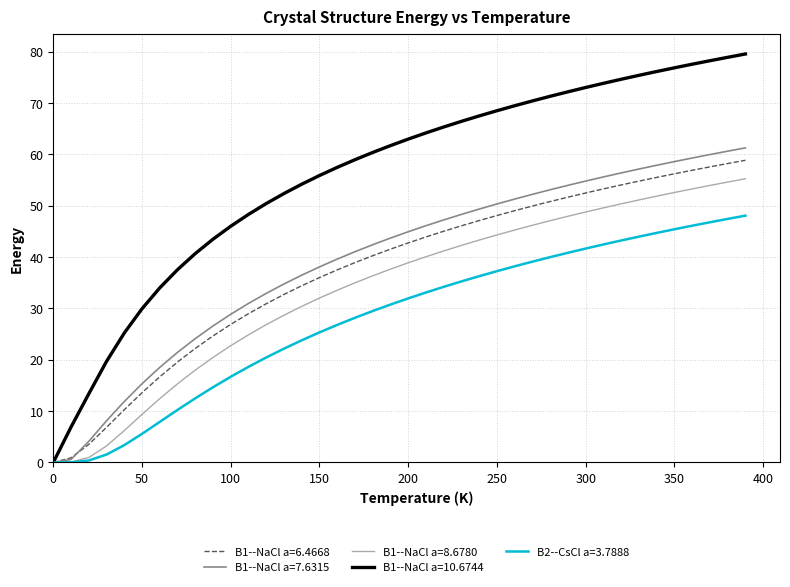

Which series has the widest spread of values?

B1--NaCl a=10.6744